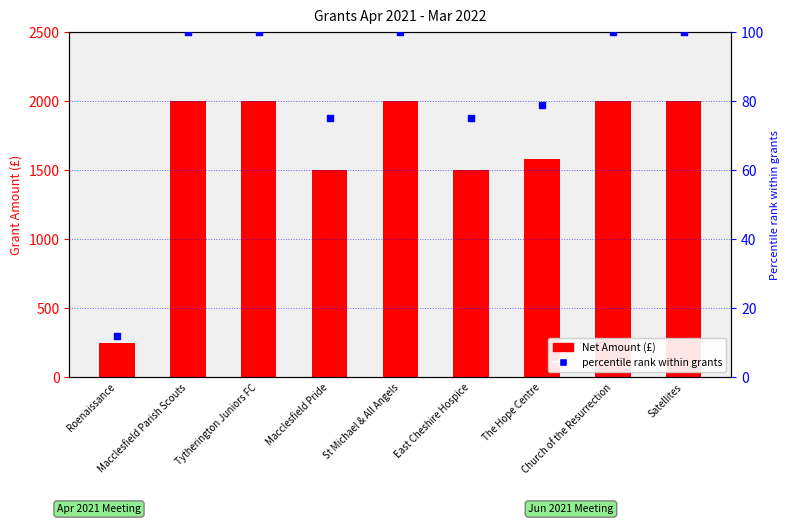

Which series has the largest Y range (max minus min)?

Net Amount (£)